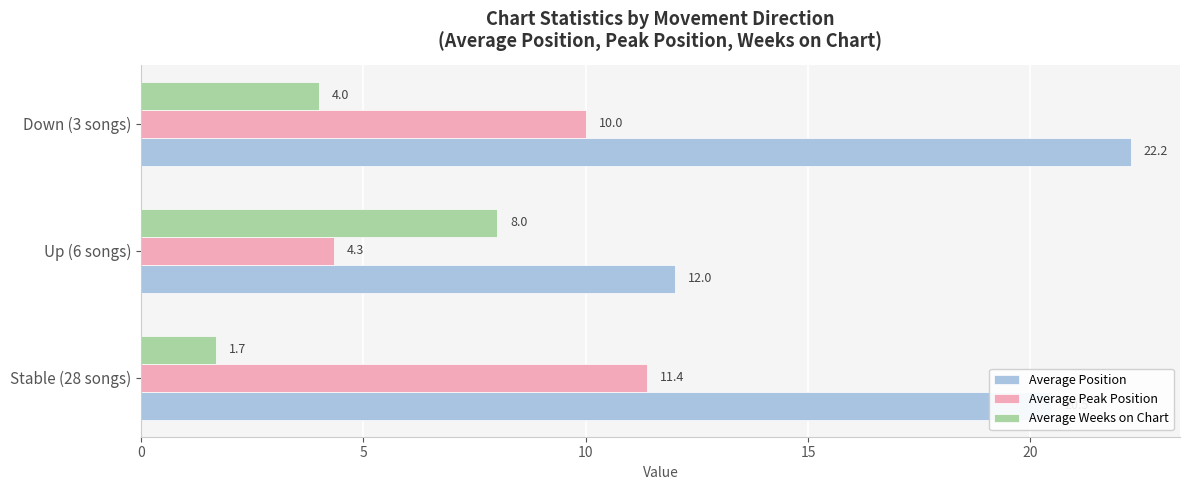

What is the maximum value for Average Peak Position?

11.4